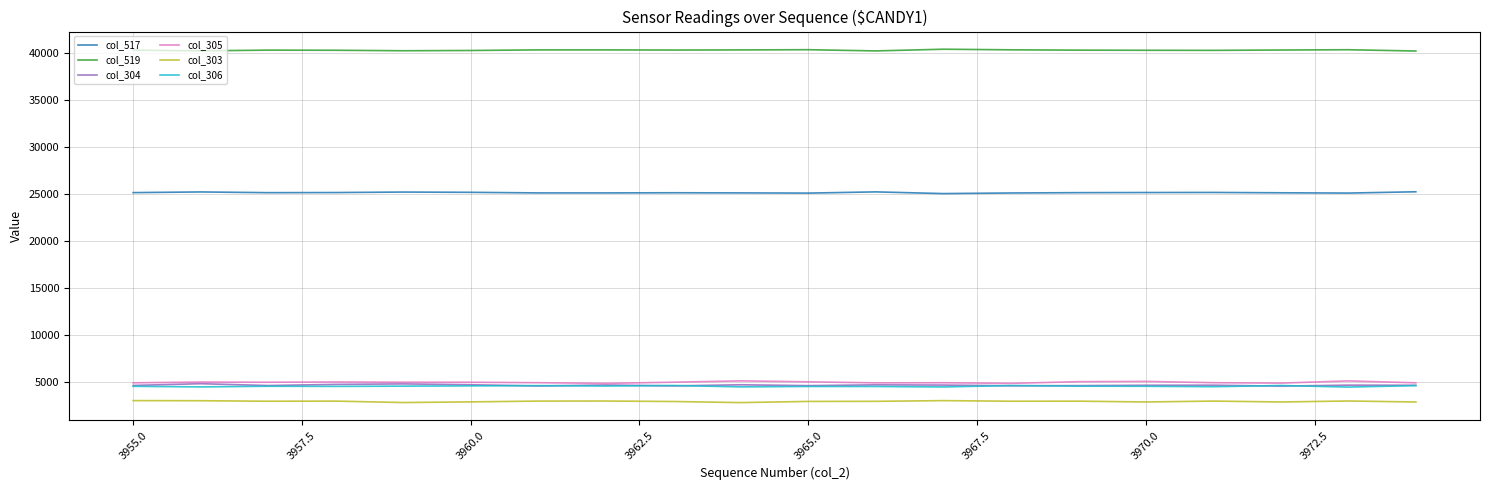

Which series has the largest total across all categories?

col_519